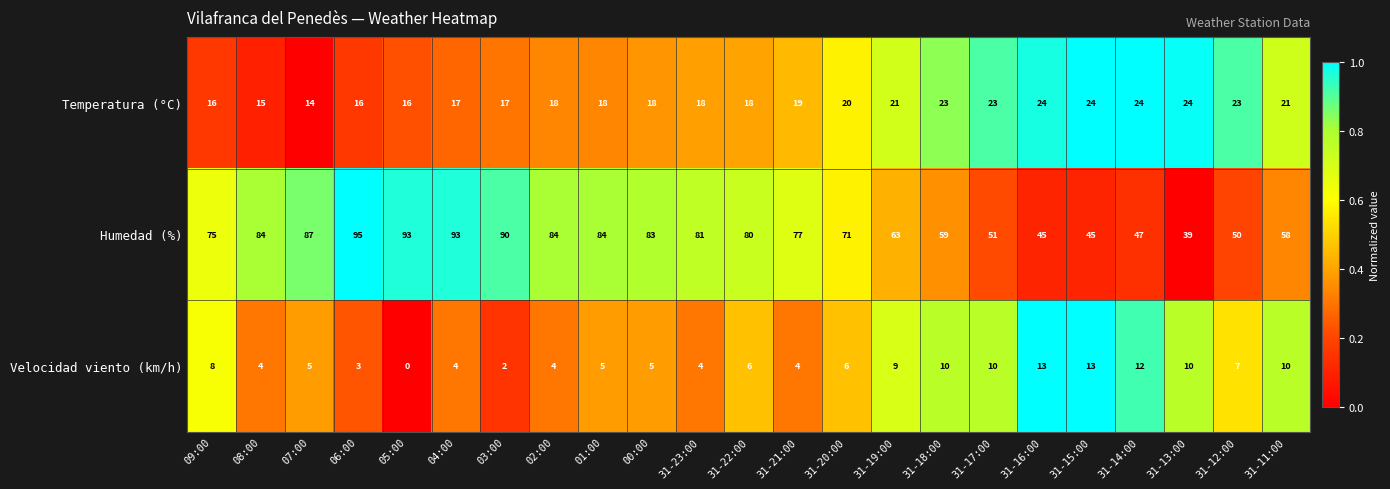

Which series changed the most between 31-23:00 and 31-11:00?

Humedad (%)